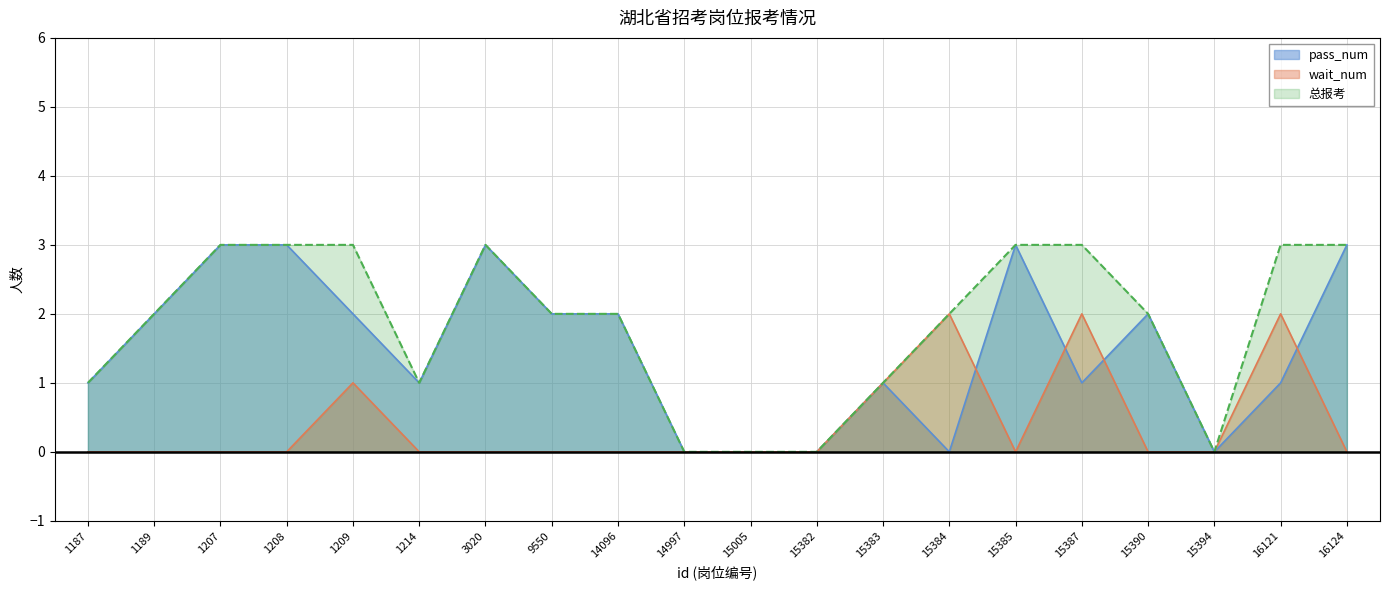

What is the maximum value for pass_num?

3